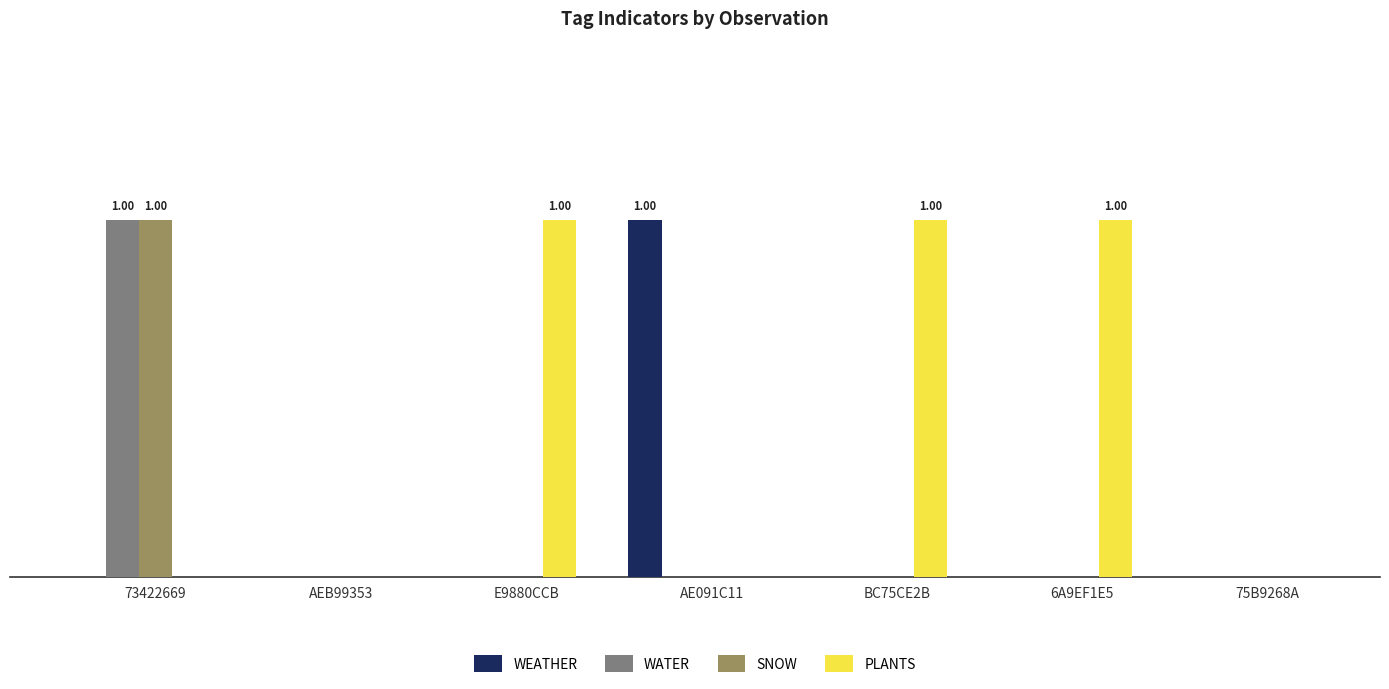

Between 73422669 and 75B9268A, which series saw the biggest shift?

WATER